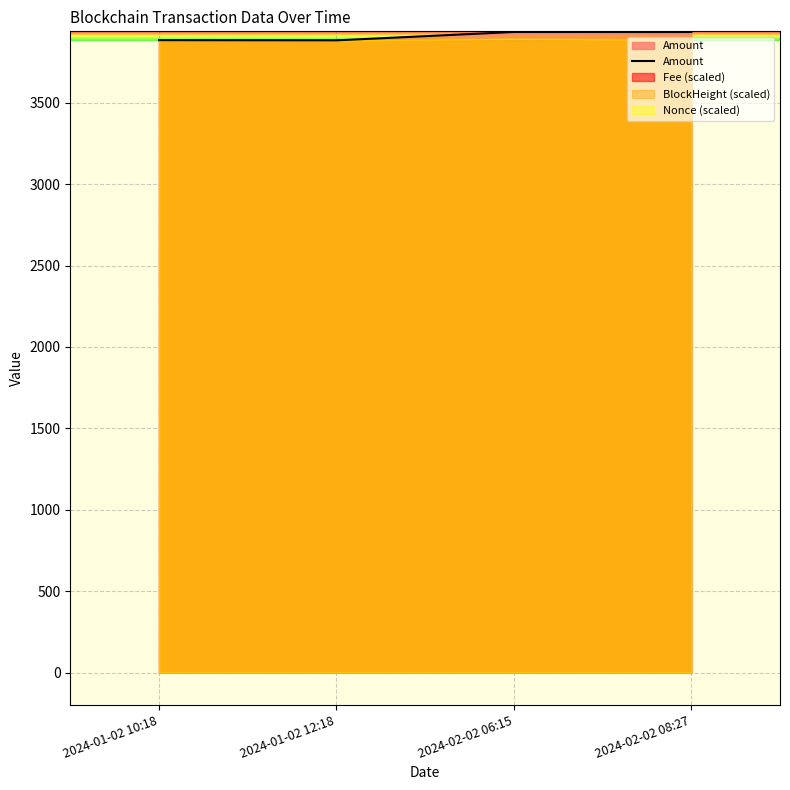

At which label is the value closest to 3908?

2024-01-02 10:18